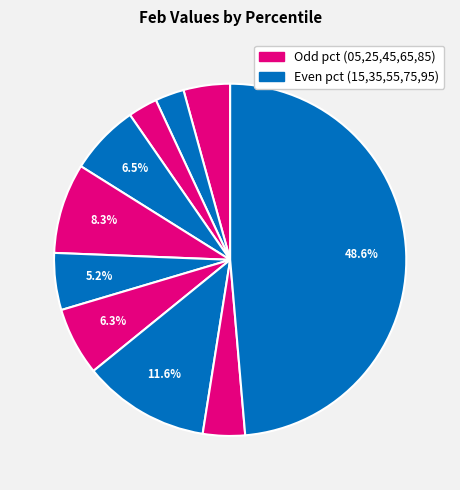

Count the number of slices in the pie.

10